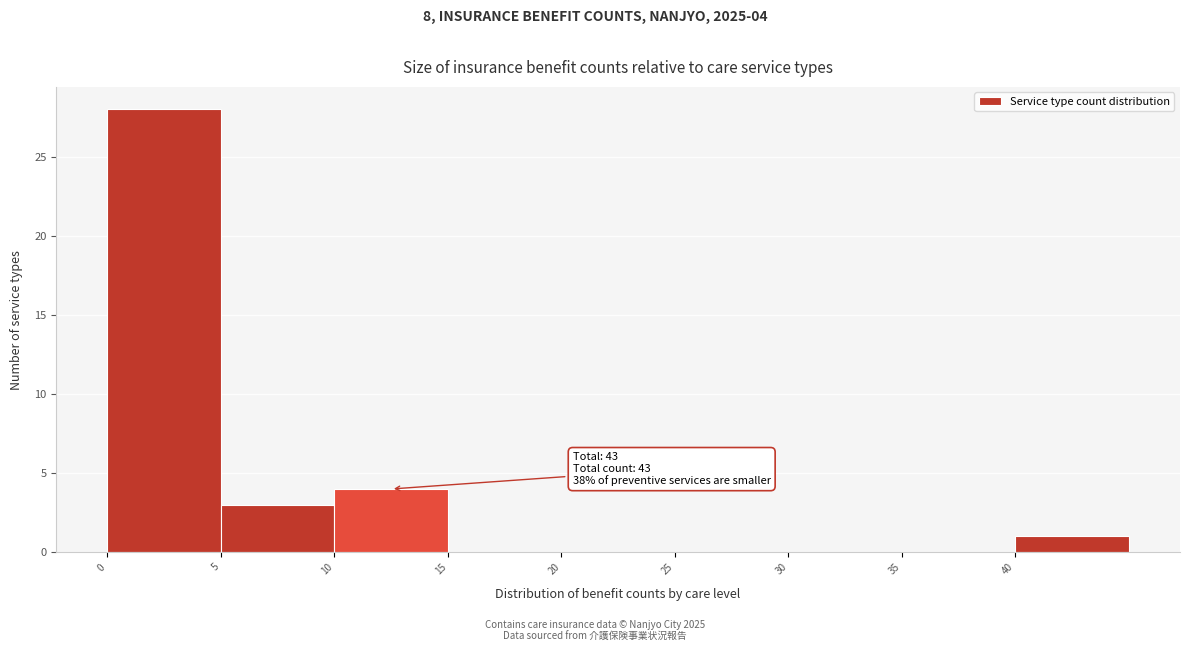

Over which range of the x-axis is the bar tallest?

0 to 5